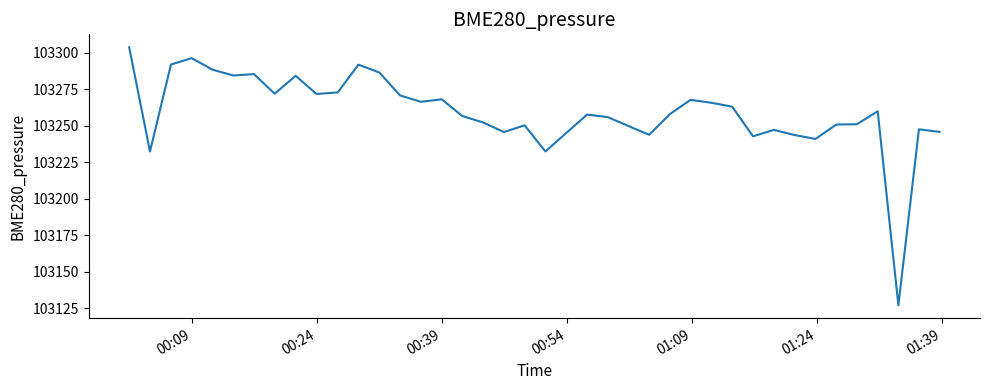

What is the smallest value displayed?

103126.9